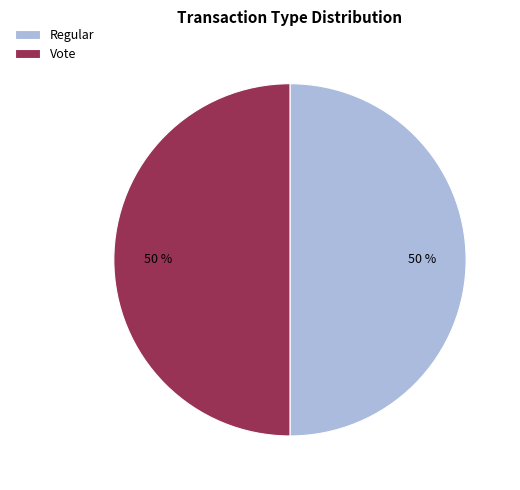

To the nearest percent, what percentage of the pie is Vote?

50%